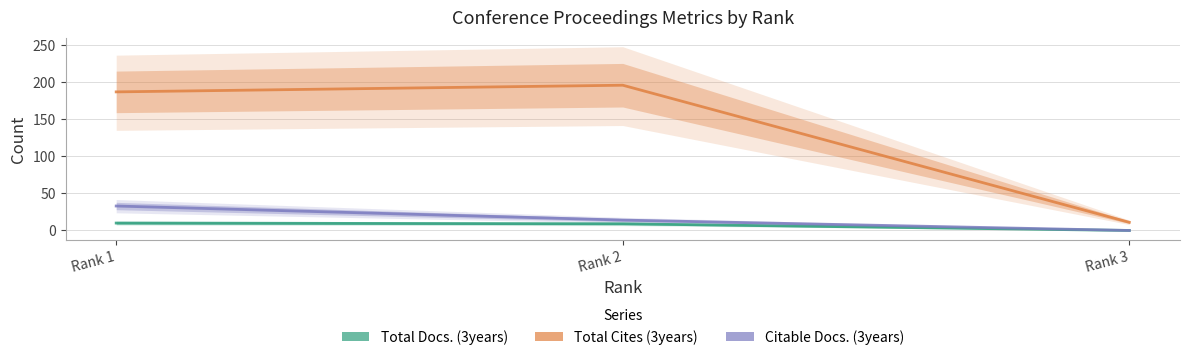

Count the number of data series in this chart.

3